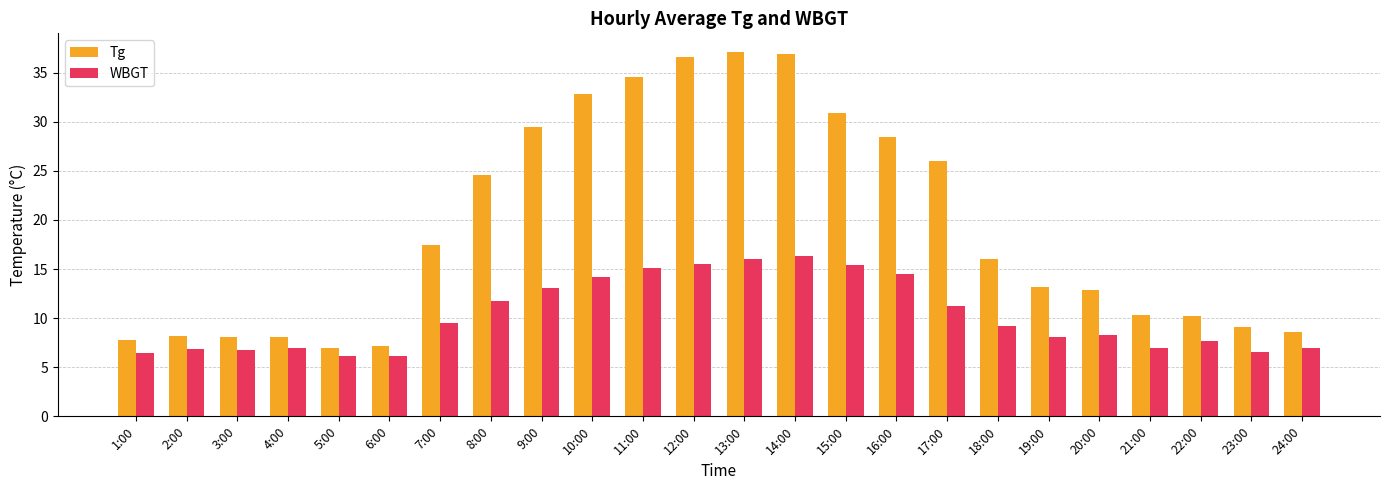

What is the minimum value shown in the chart?

6.1